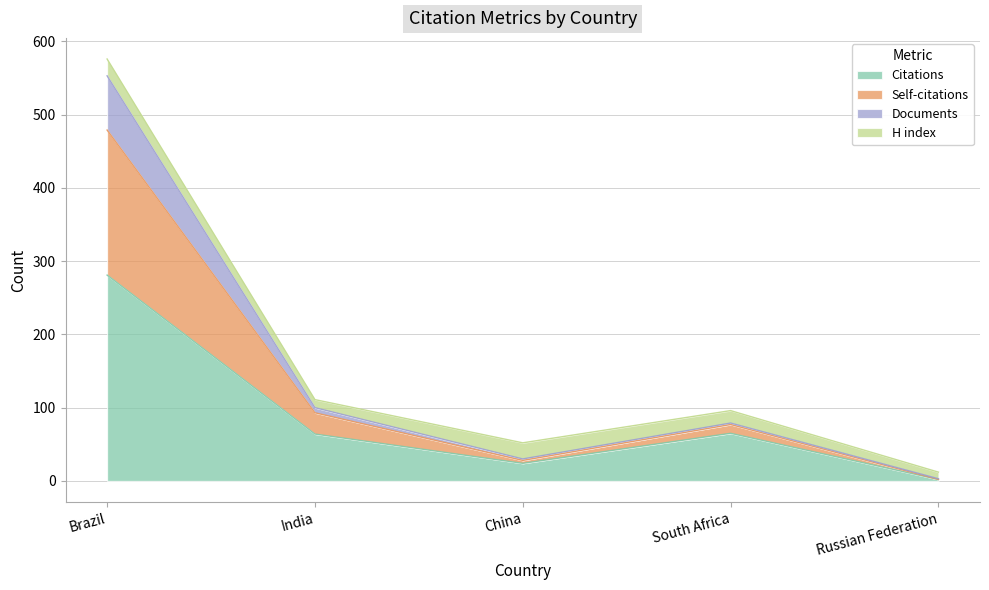

Which has a higher value, Brazil or China?

Brazil